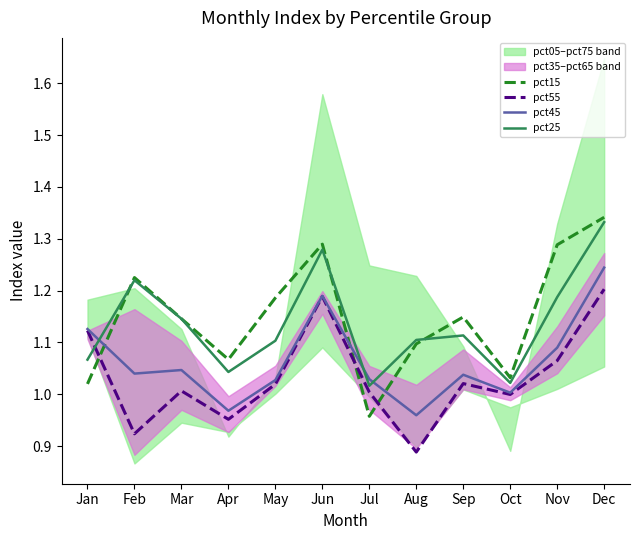

Which series has the largest range (max minus min)?

pct15